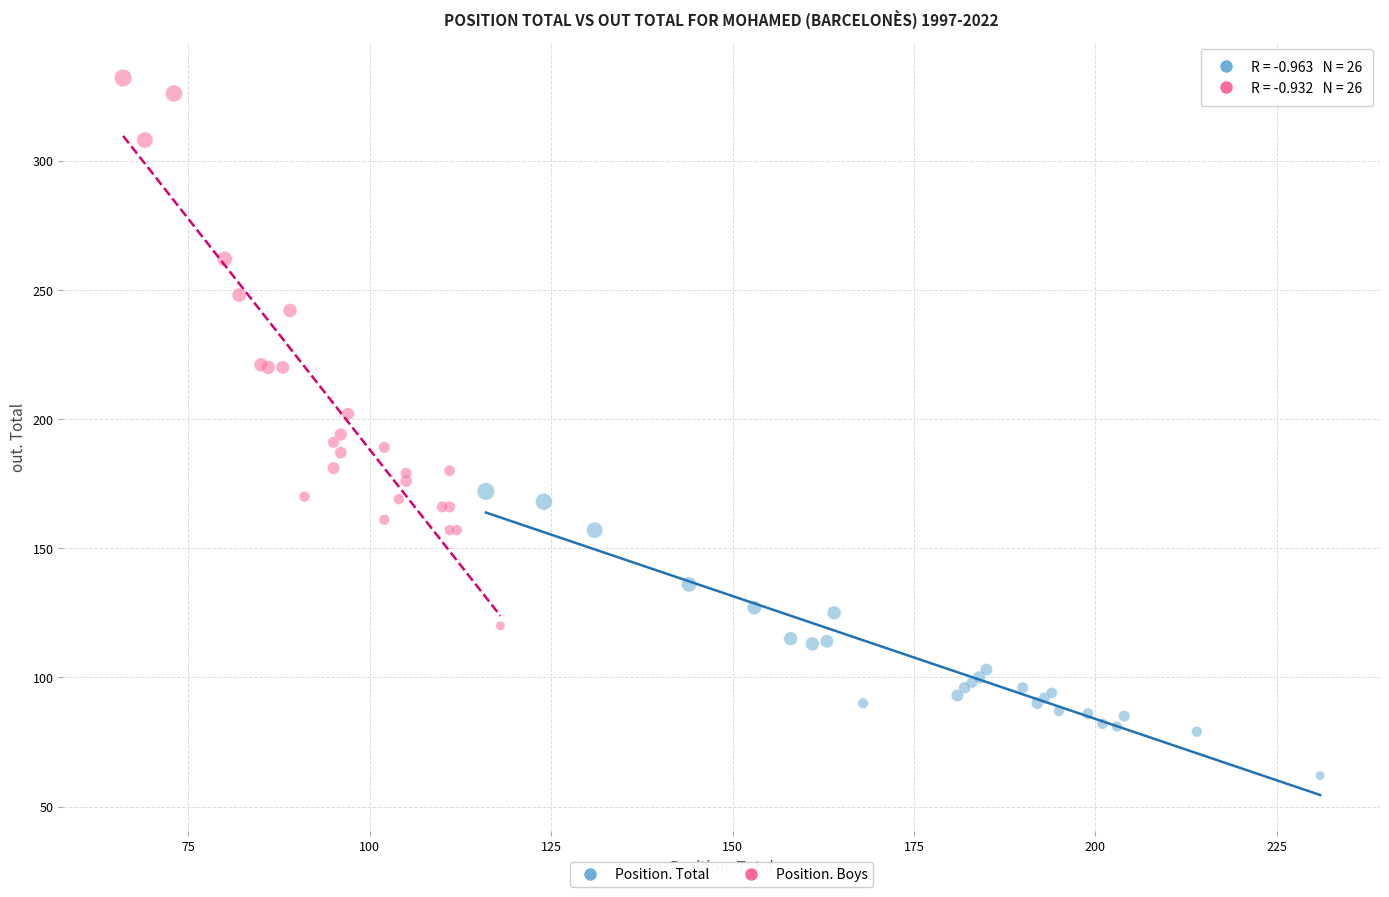

Which series contains the lowest Y value?

Position. Total